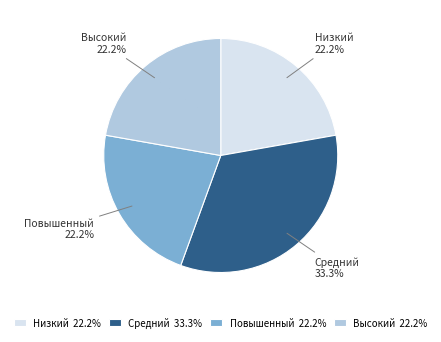

How many segments does this pie chart have?

4